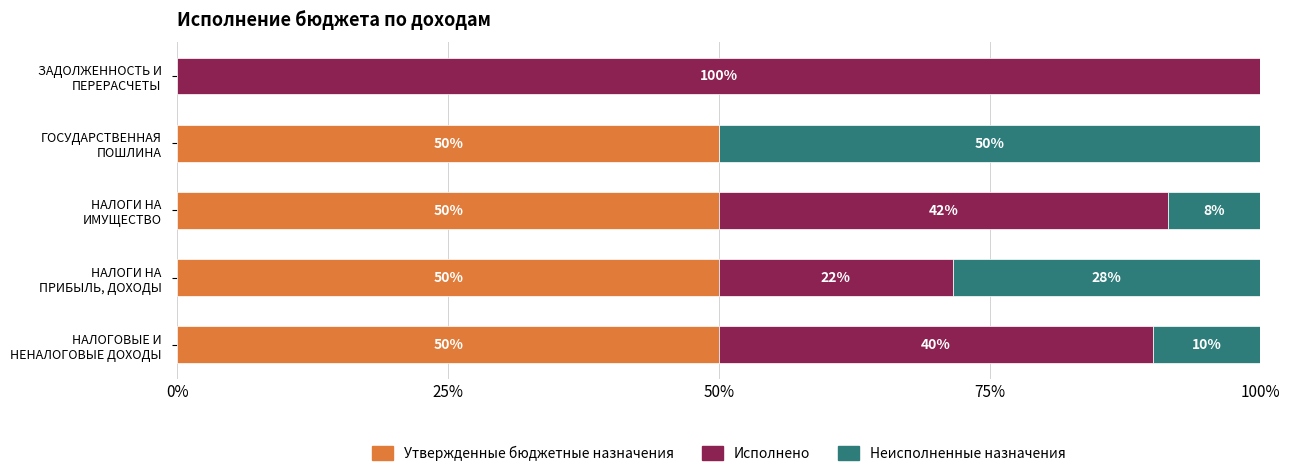

What is the sum of all Утвержденные бюджетные назначения values?

200.0